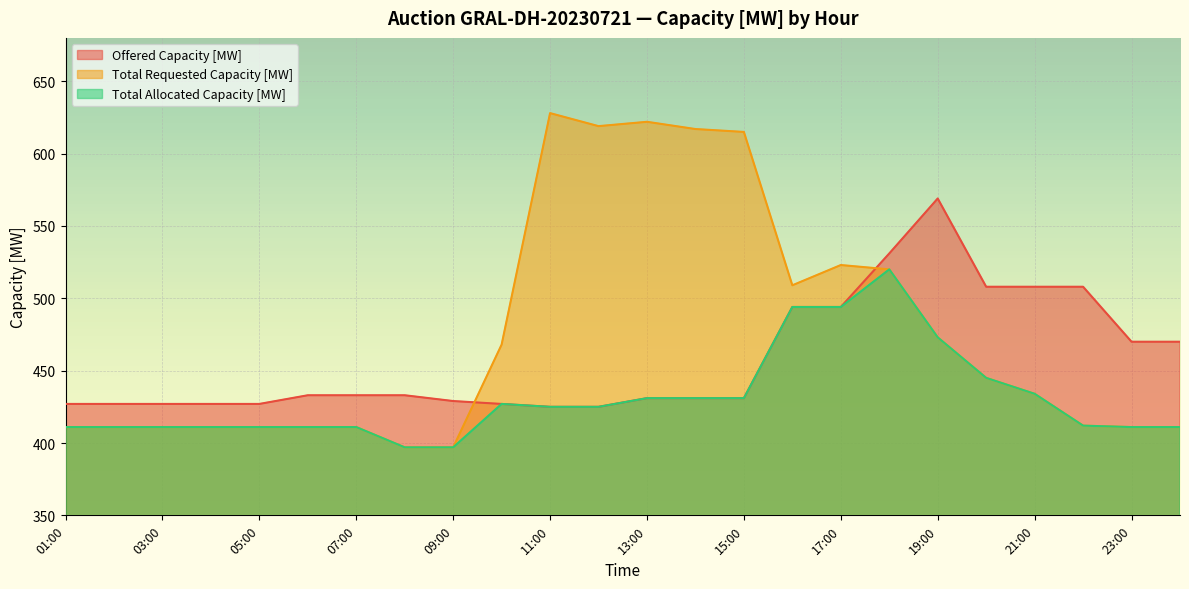

What position from the right is 07:00?

18